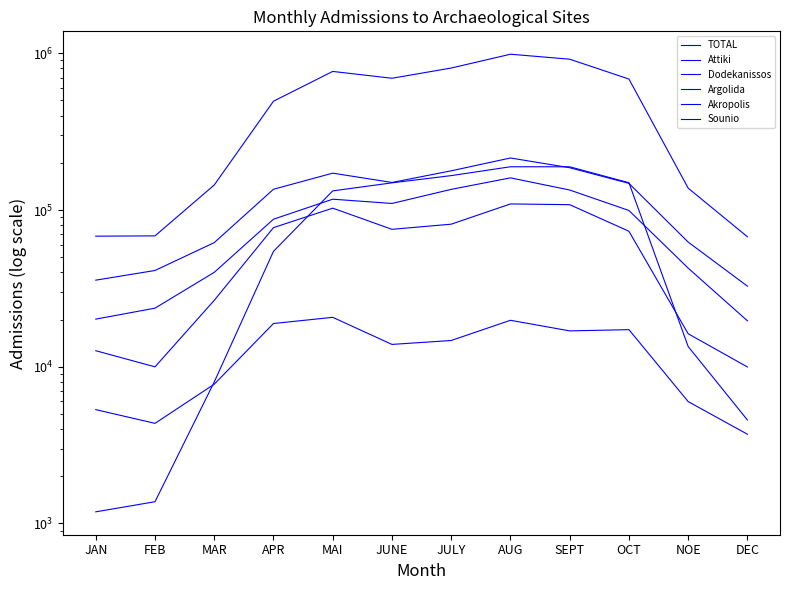

How many data points in Dodekanissos are less than 132443?

6